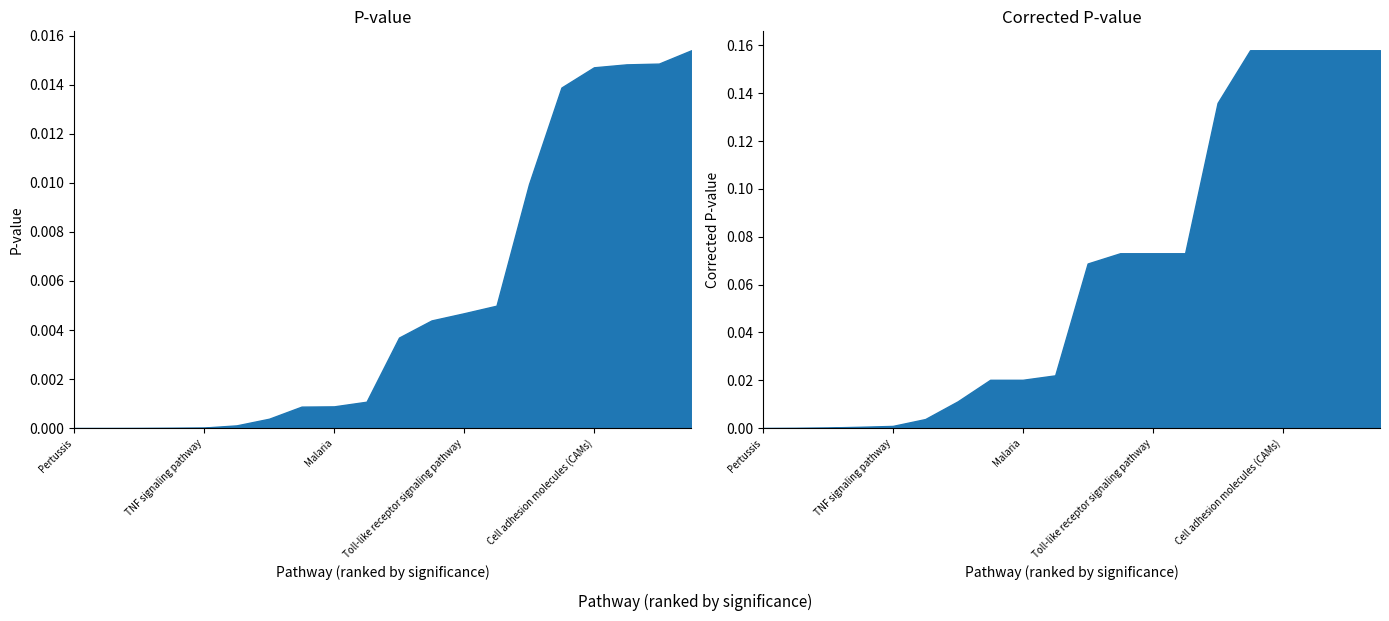

At which label does Corrected_P-value reach its peak?

Cytokine-cytokine receptor interaction